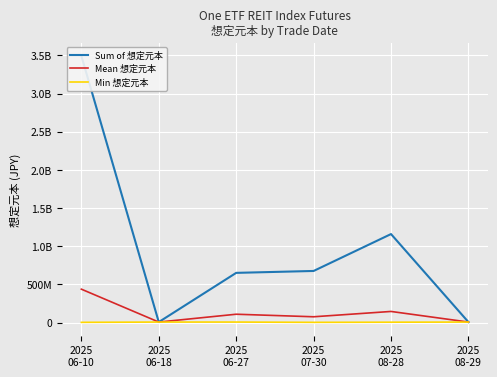

Which series has the largest total across all categories?

Sum of 想定元本